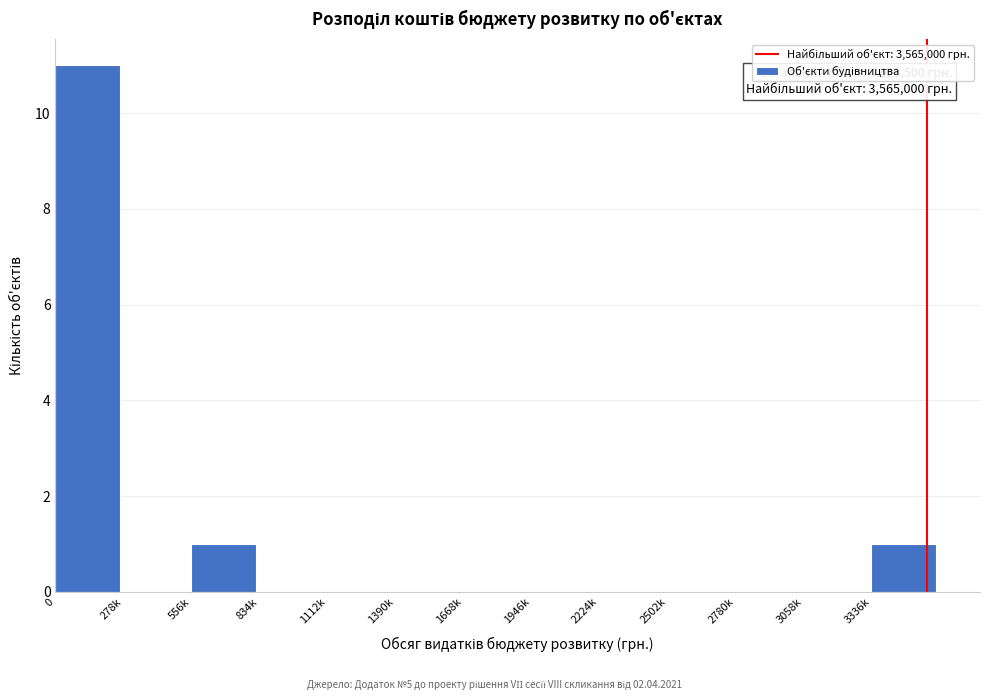

Reading right to left, what are all the values shown in this chart?

3336k=1	3058k=0	2780k=0	2502k=0	2224k=0	1946k=0	1668k=0	1390k=0	1112k=0	834k=0	556k=1	278k=0	0=11